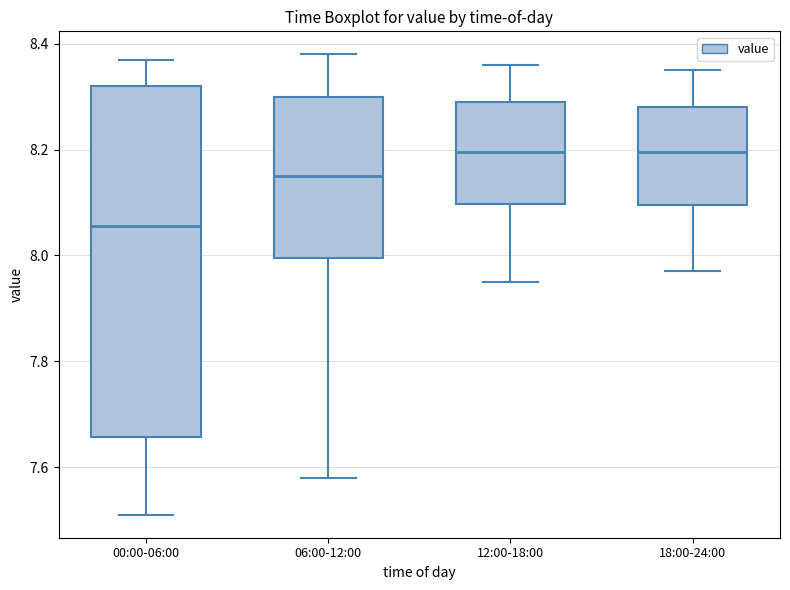

Where does the median line of the box for 00:00-06:00 sit on the y-axis? The values are not printed on the chart, so give them approximately, as read against the axis.

8.06